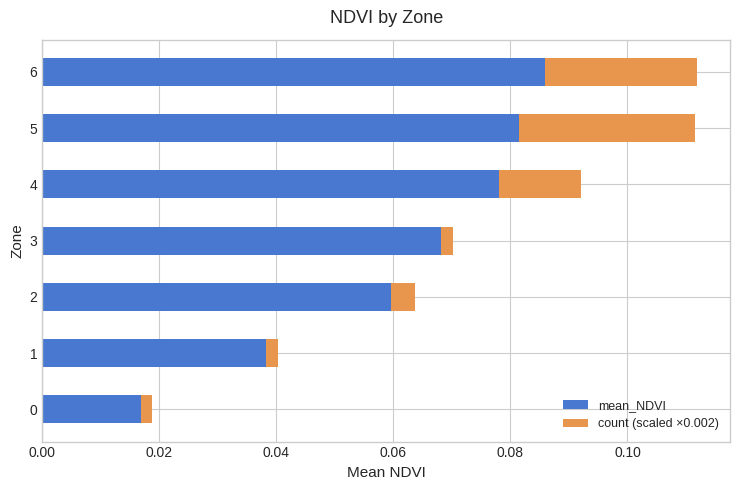

Which category has the highest value in the mean_NDVI series?

6